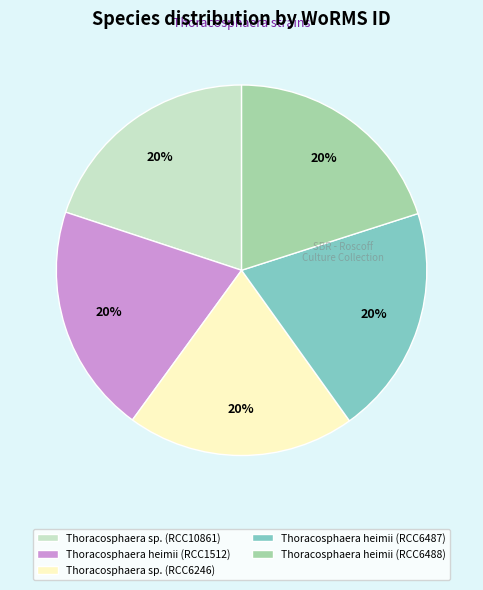

Do Thoracosphaera heimii (RCC6488) and Thoracosphaera sp. (RCC10861) together represent more than half of the pie?

No